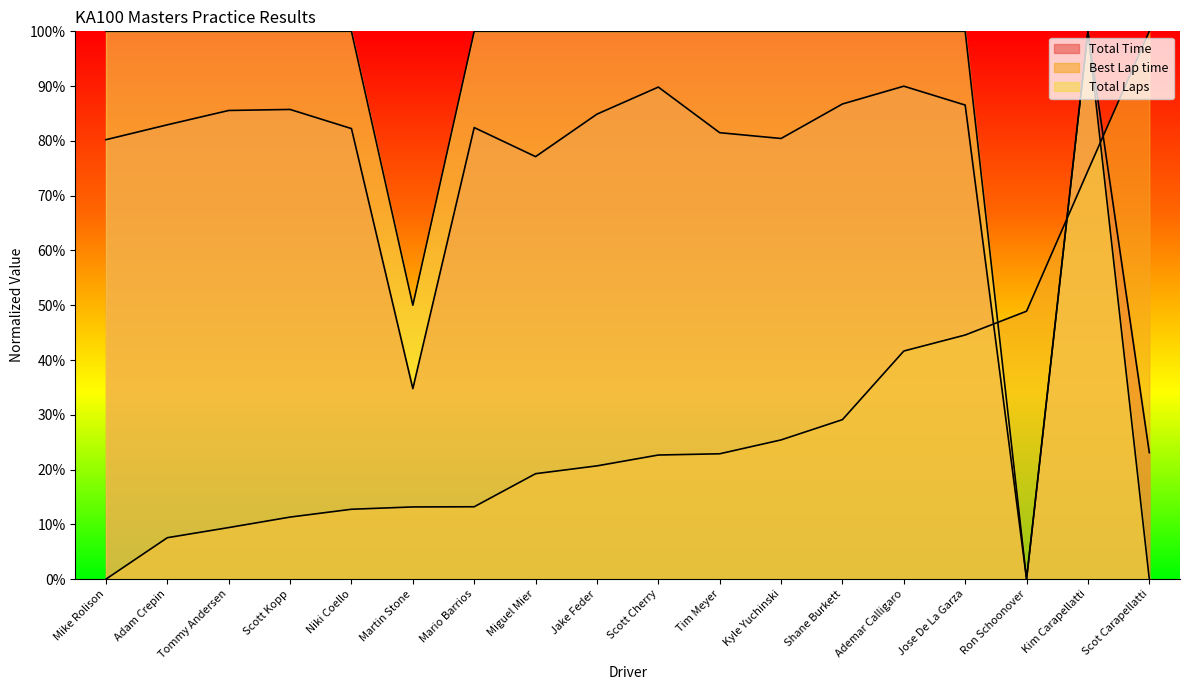

Which series ends up on top after the final intersection of Best Lap time and Total Laps?

Best Lap time